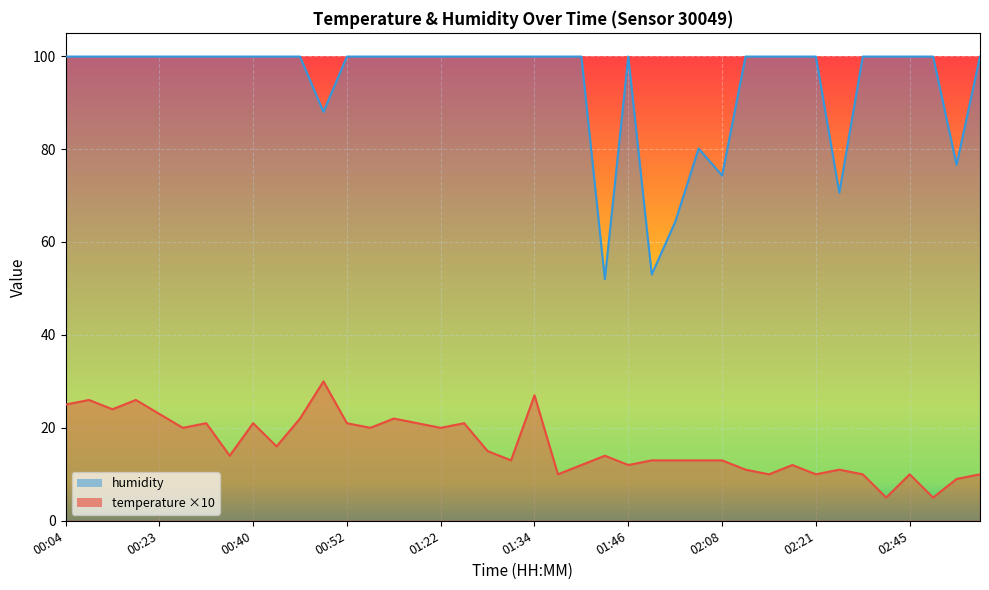

Reading right to left, what are all the values shown in this chart?

temperature: 03:17=10.0	03:00=9.0	02:50=5.0	02:45=10.0	02:43=5.0	02:40=10.0	02:28=11.0	02:21=10.0	02:16=12.0	02:13=10.0	02:11=11.0	02:08=13.0	02:03=13.0	01:58=13.0	01:51=13.0	01:46=12.0	01:44=14.0	01:41=12.0	01:36=10.0	01:34=27.0	01:32=13.0	01:29=15.0	01:27=21.0	01:22=20.0	01:14=21.0	01:07=22.0	01:02=20.0	00:52=21.0	00:50=30.0	00:47=22.0	00:45=16.0	00:40=21.0	00:38=14.0	00:35=21.0	00:28=20.0	00:23=23.0	00:11=26.0	00:08=24.0	00:06=26.0	00:04=25.0
humidity: 03:17=99.9	03:00=76.6	02:50=99.9	02:45=99.9	02:43=99.9	02:40=99.9	02:28=70.6	02:21=99.9	02:16=99.9	02:13=99.9	02:11=99.9	02:08=74.3	02:03=80.1	01:58=64.3	01:51=53.0	01:46=99.9	01:44=52.0	01:41=99.9	01:36=99.9	01:34=99.9	01:32=99.9	01:29=99.9	01:27=99.9	01:22=99.9	01:14=99.9	01:07=99.9	01:02=99.9	00:52=99.9	00:50=88.0	00:47=99.9	00:45=99.9	00:40=99.9	00:38=99.9	00:35=99.9	00:28=99.9	00:23=99.9	00:11=99.9	00:08=99.9	00:06=99.9	00:04=99.9